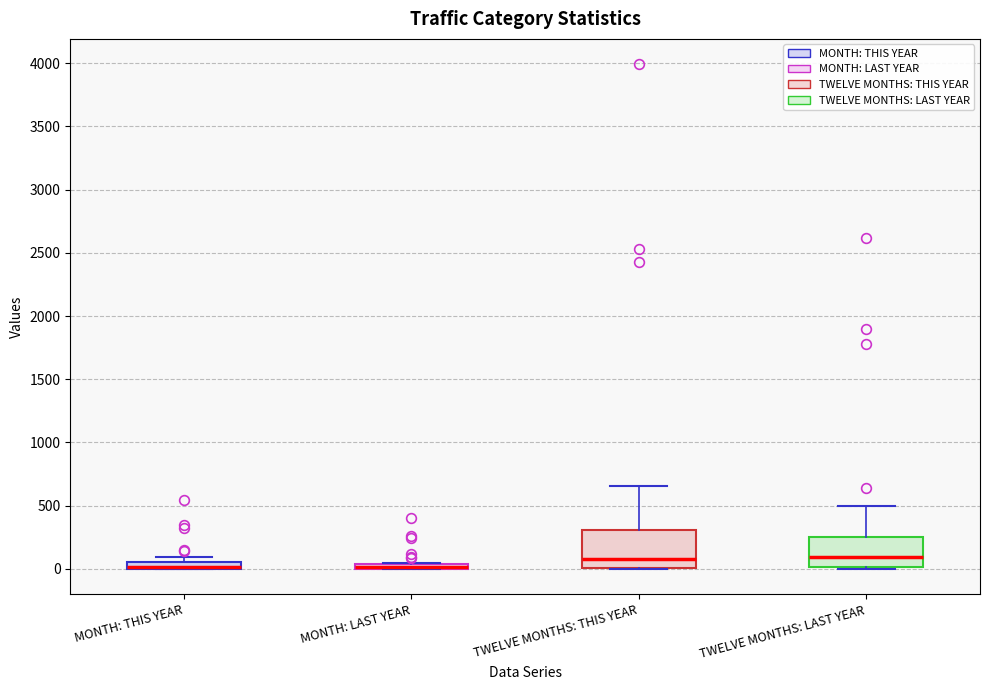

Where is the lower edge of the box for MONTH: LAST YEAR on the y-axis? The values are not printed on the chart, so give them approximately, as read against the axis.

0